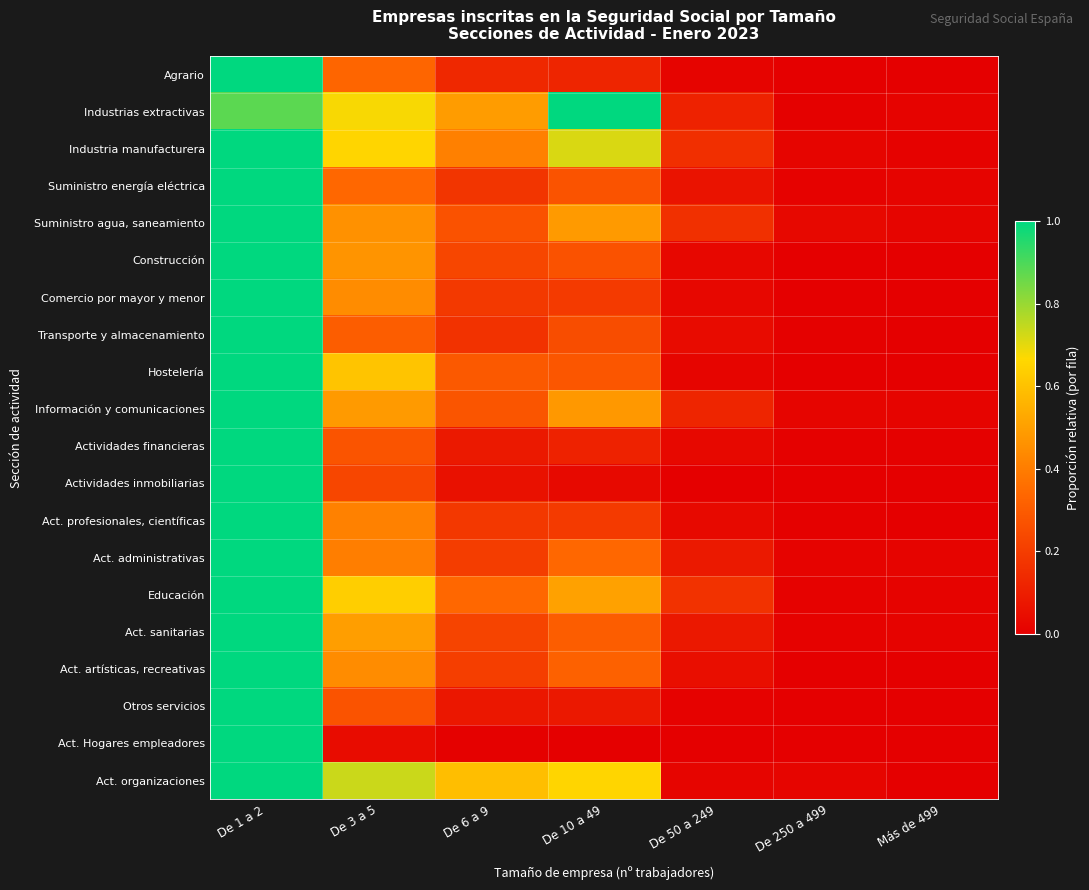

Between De 1 a 2 and De 50 a 249, which is larger?

De 1 a 2